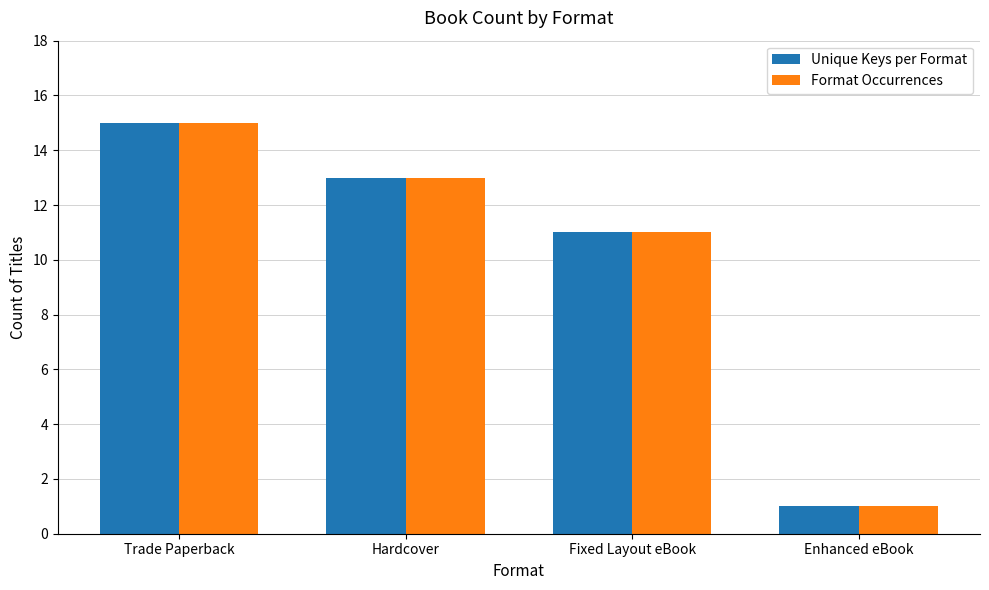

What is the difference between the Format Occurrences values at Fixed Layout eBook and Enhanced eBook?

10